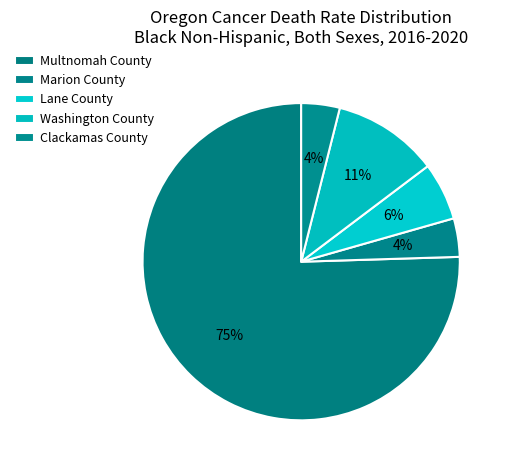

What portion of the pie excludes Lane County?

94.1%